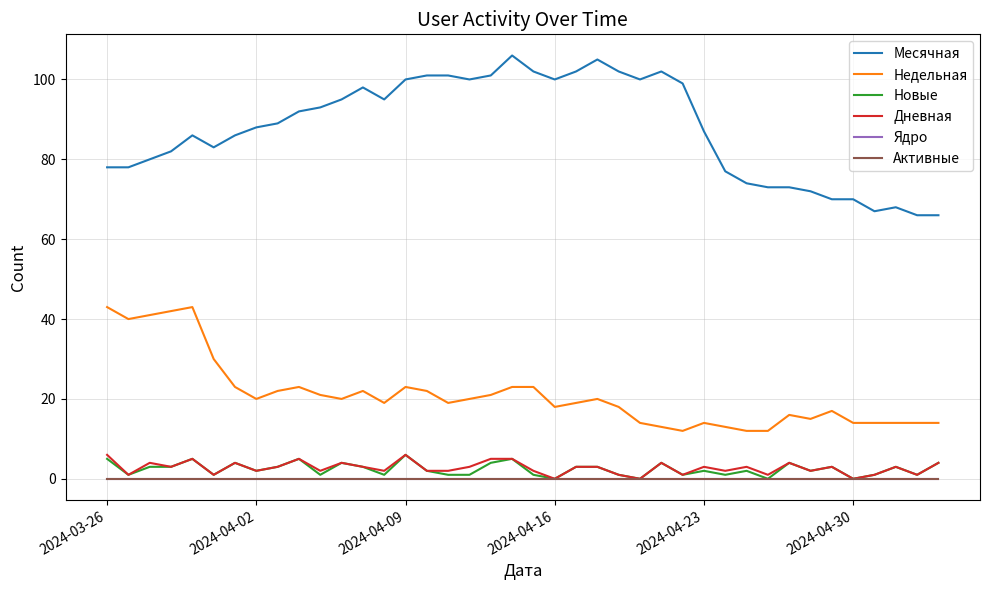

Does the chart display data point markers on the line(s)?

No